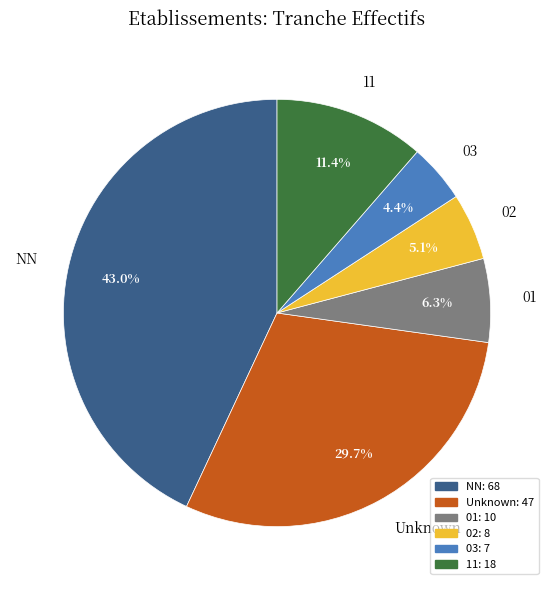

True or false: 03 accounts for 4% of the total.

True